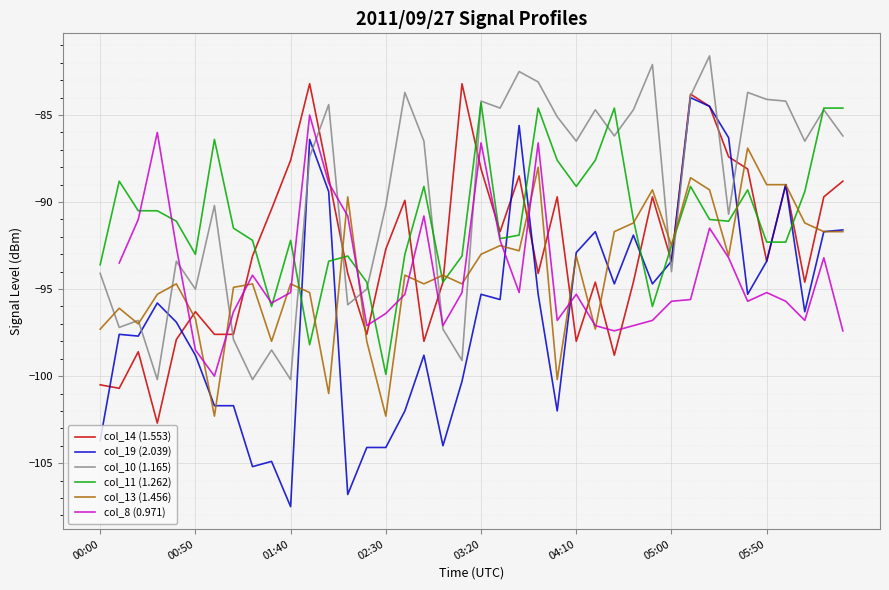

What is the minimum value for col_14 (1.553)?

-102.7